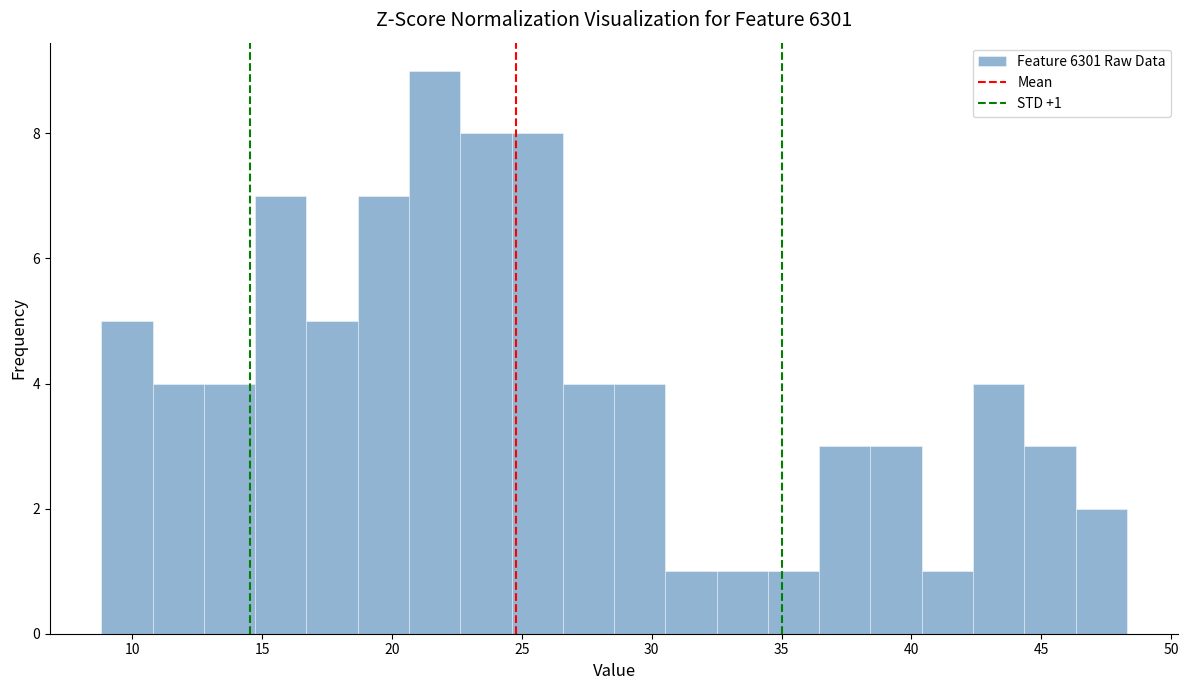

Around what value on the x-axis is the tallest bar? Give the approximate position of its centre, as read against the axis.

21.5